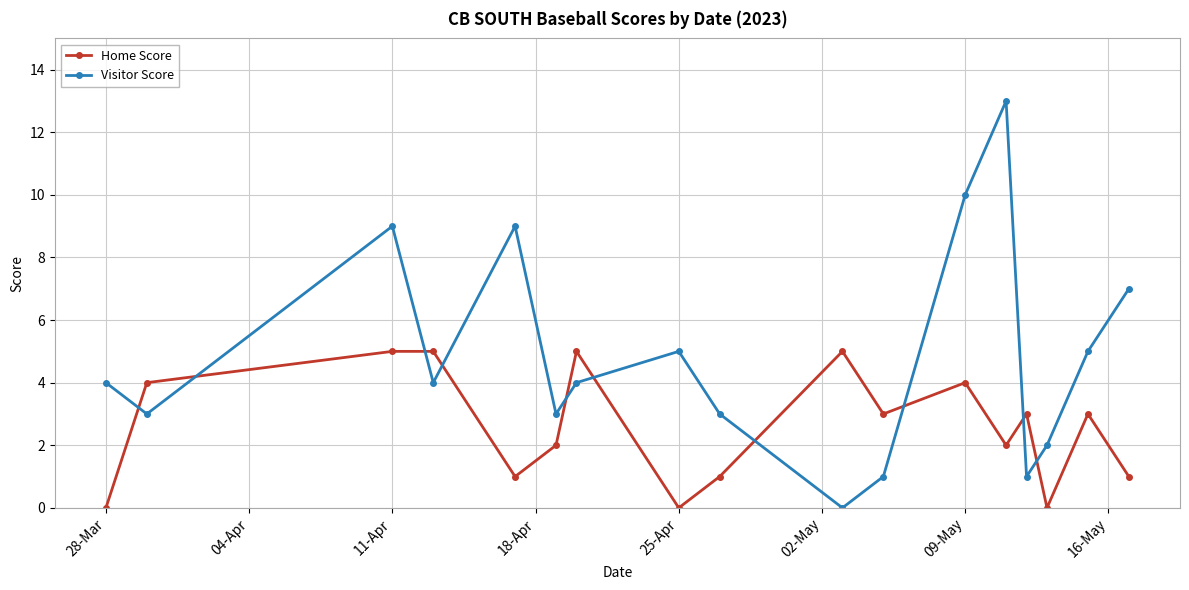

In Visitor Score, how many points are higher than both neighbors (excluding endpoints)?

4